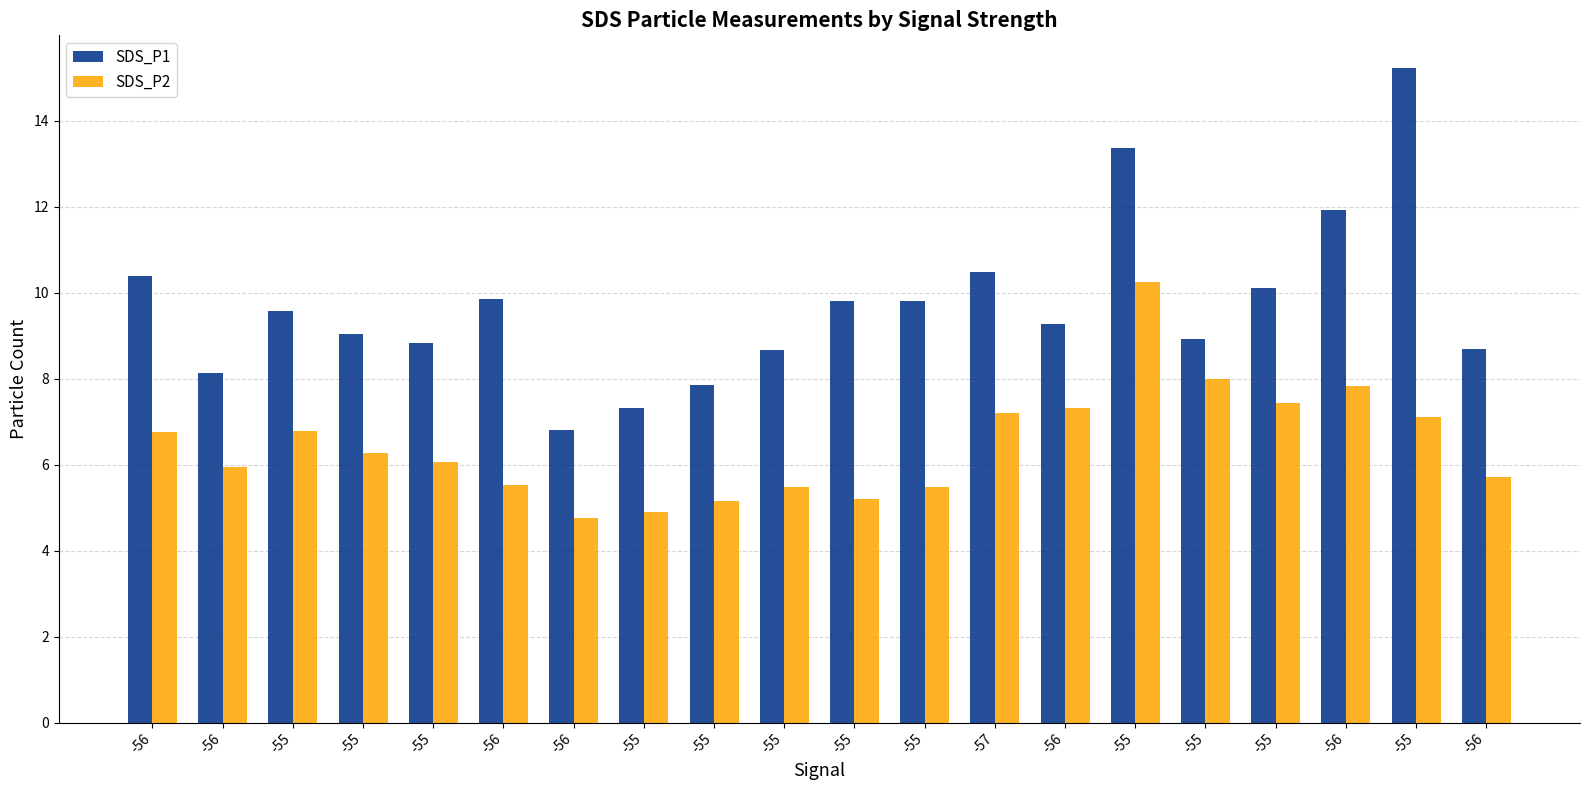

How many series are shown in this chart?

2